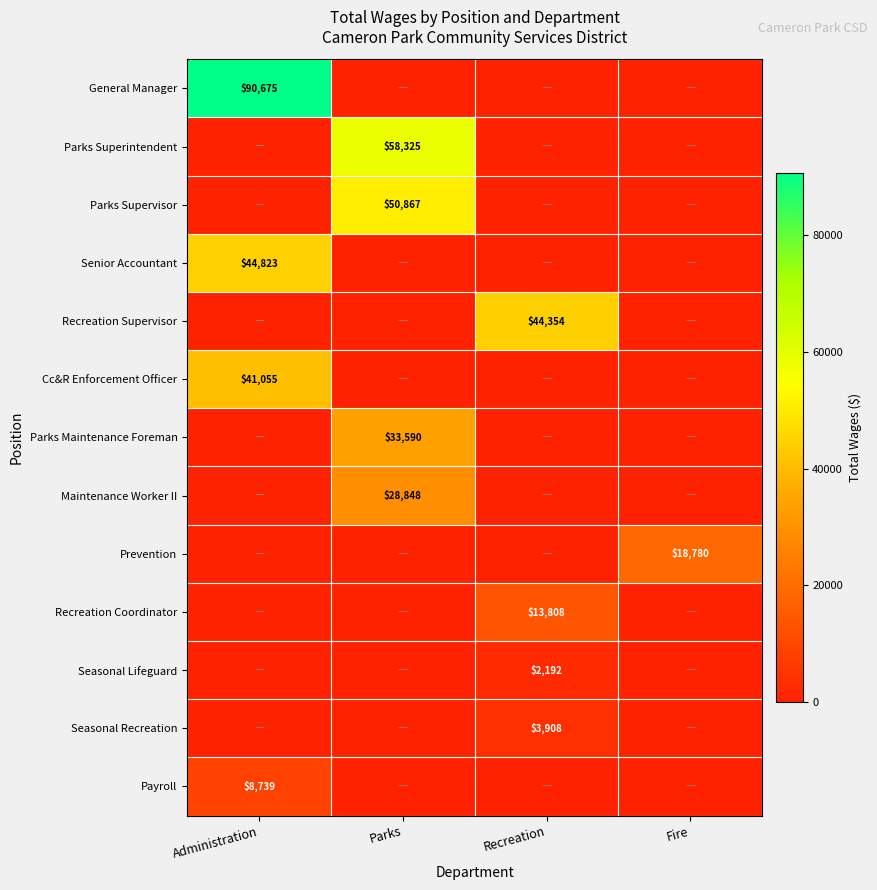

The value of Senior Accountant at Administration is 29858. True or false?

False